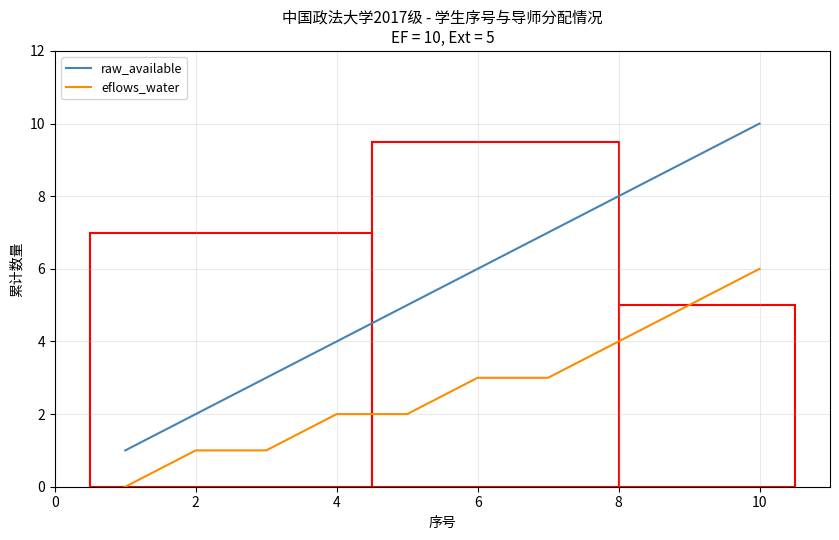

True or false: eflows_water and raw_available cross at least once.

False